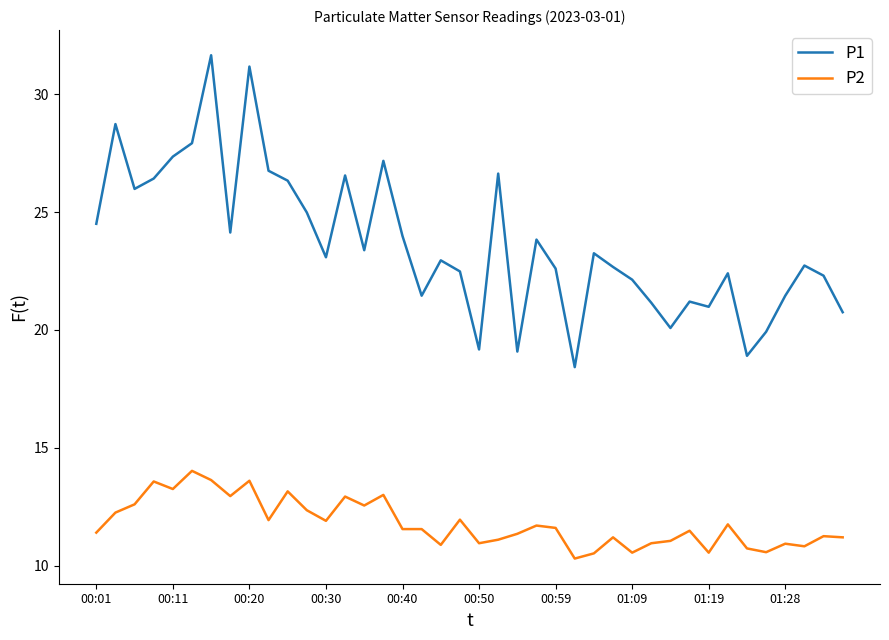

True or false: P1 and P2 intersect in this chart.

False